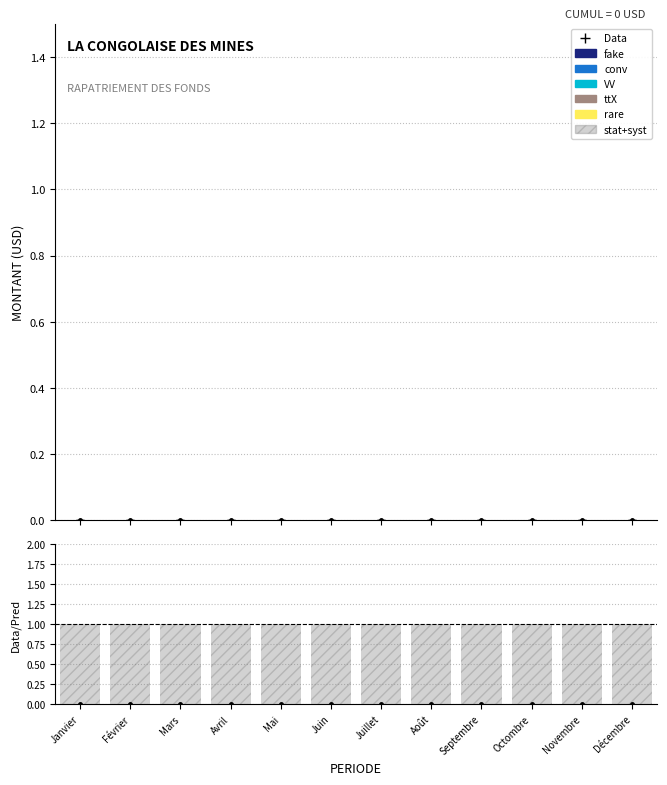

How many groups of bars are there?

12